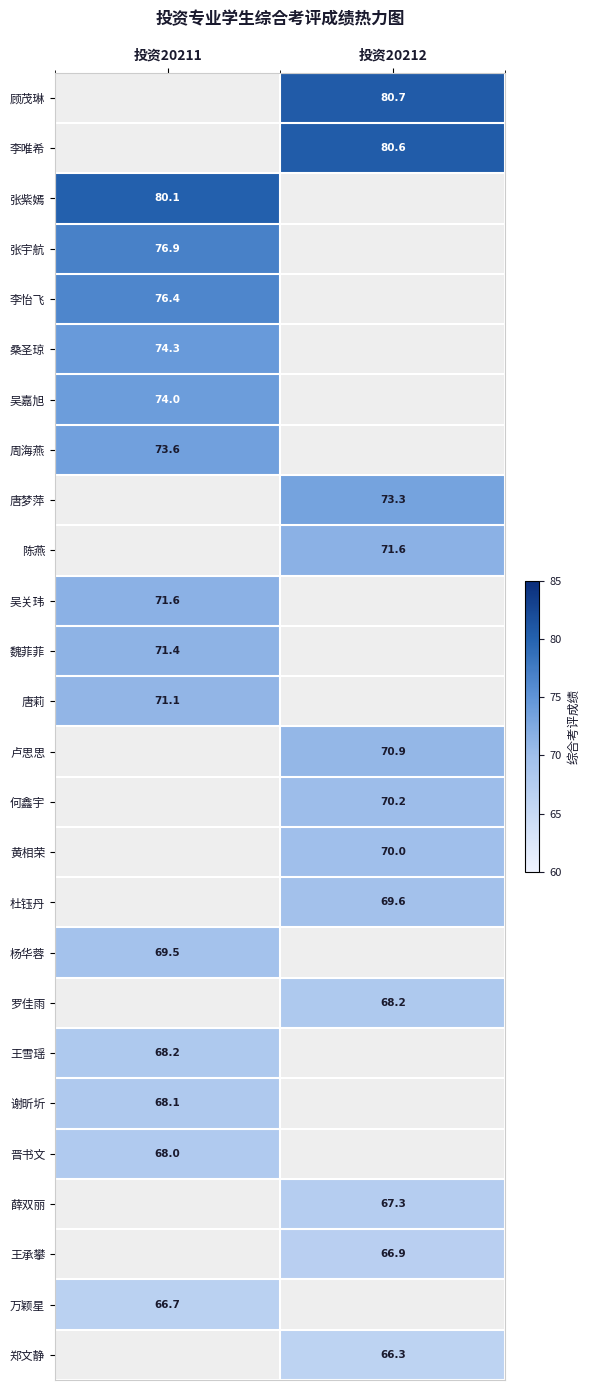

What is the difference between the highest and lowest values at 投资20212?

14.4